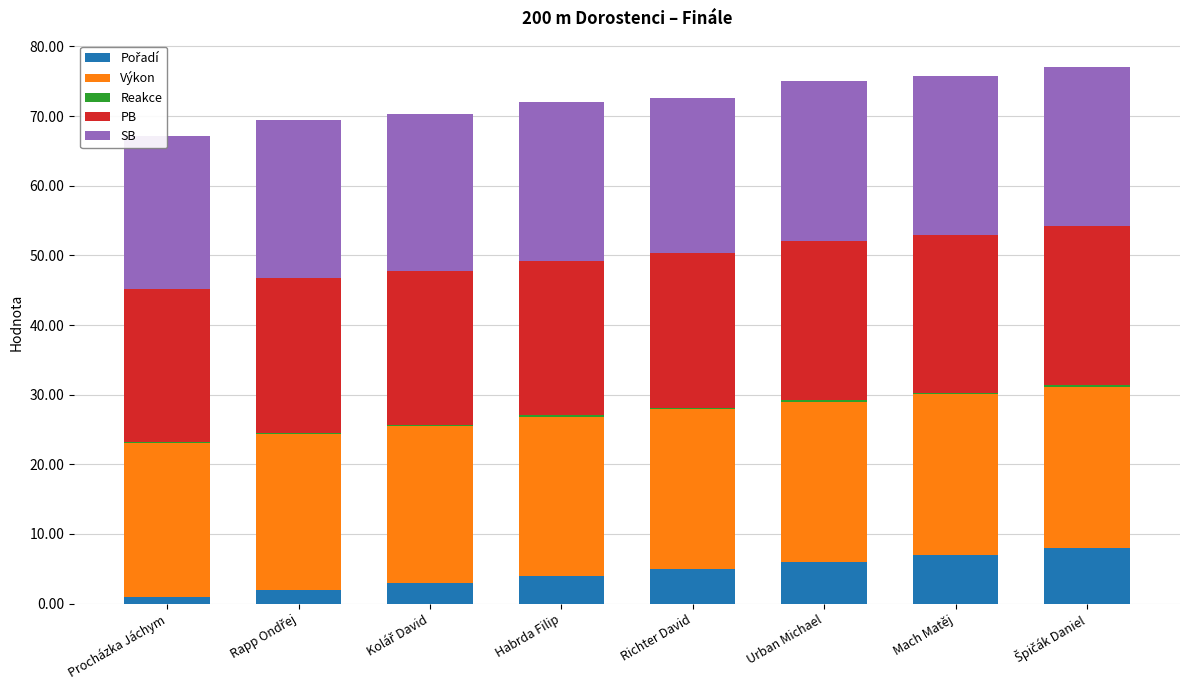

How many Reakce values are between 0 and 1?

8